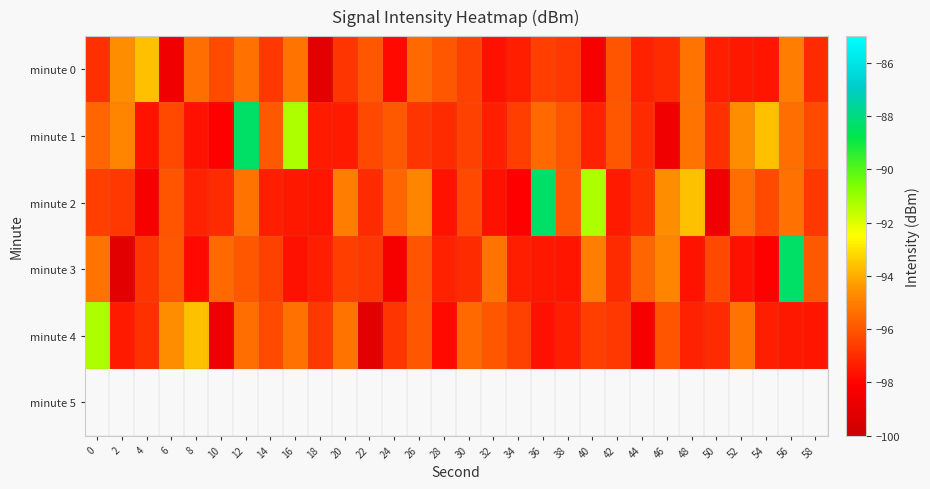

Which label corresponds to the smallest value in the chart?

18